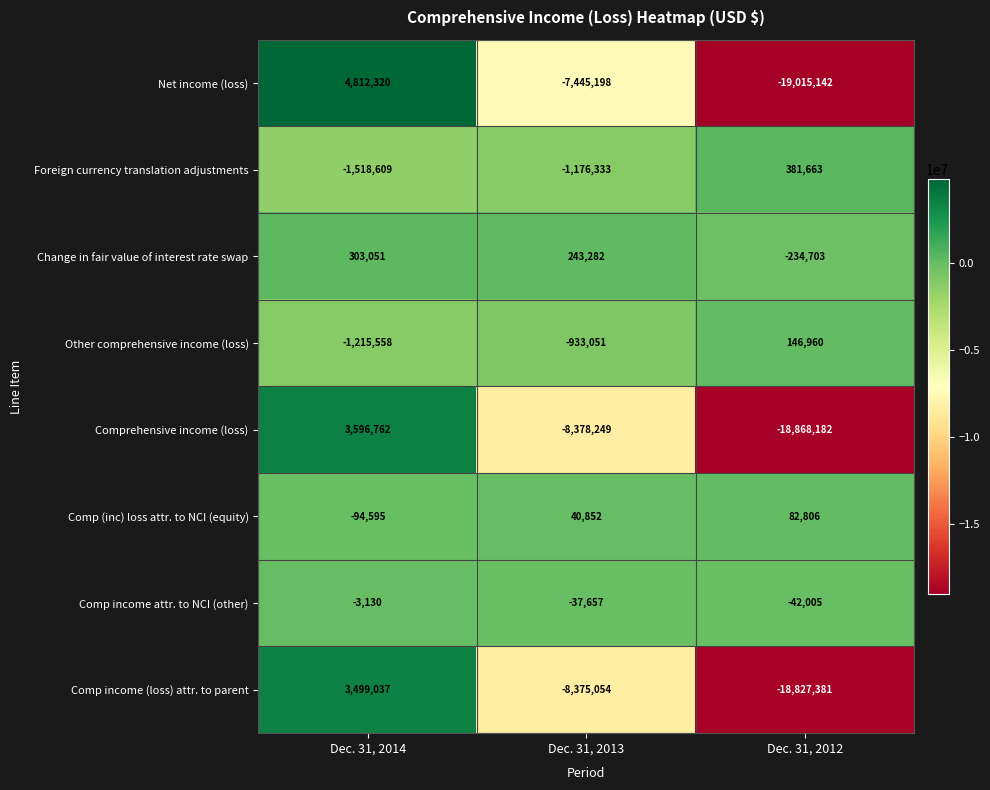

How many Comp (inc) loss attr. to NCI (equity) values are between -94595 and 82806?

3